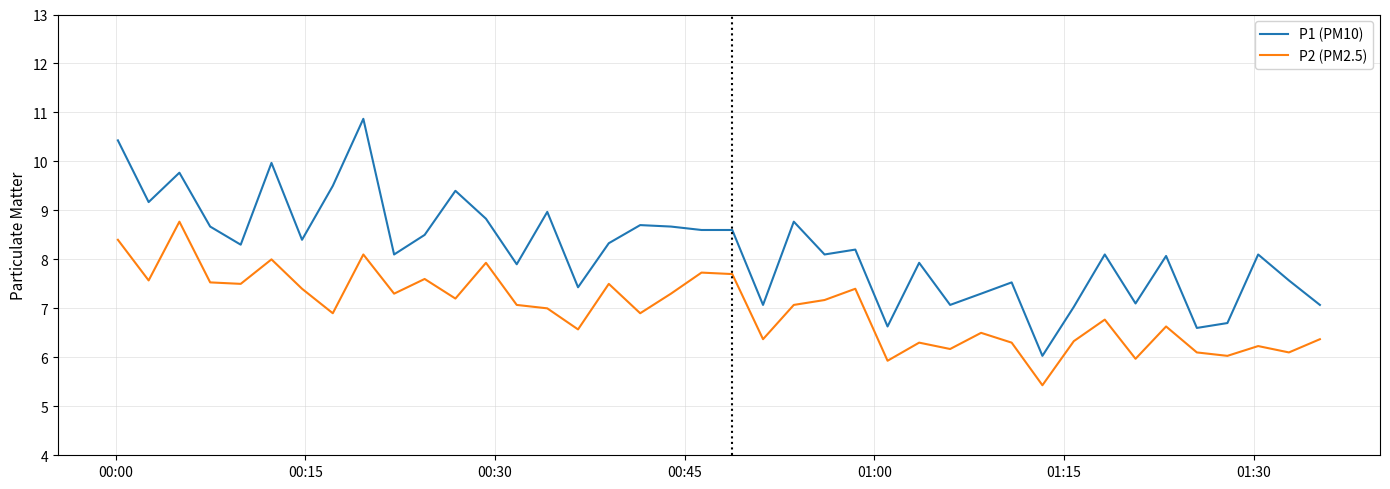

Which series has the largest range (max minus min)?

P1 (PM10)